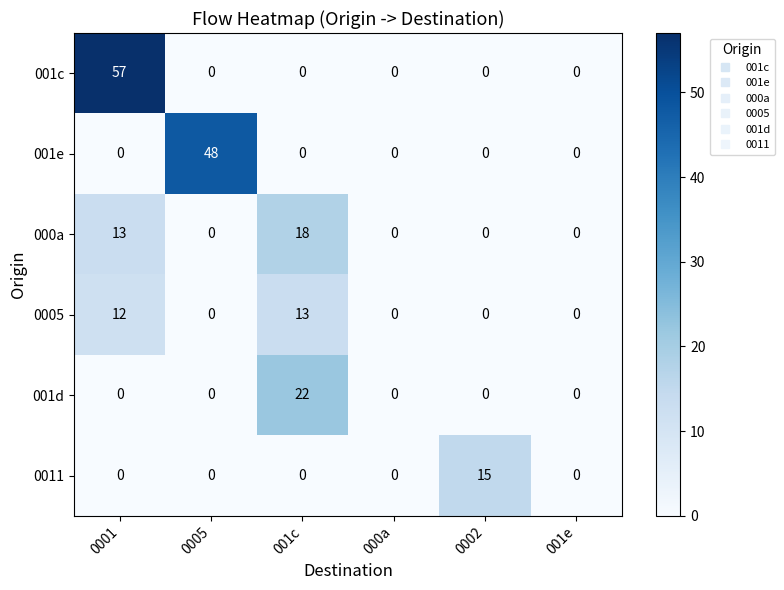

What is the difference between the 0005 values at 0001 and 0002?

12